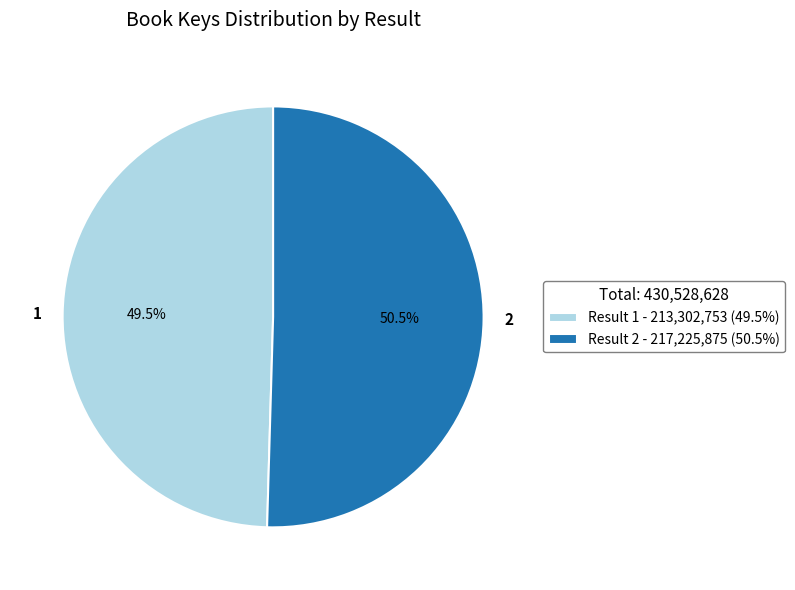

Count the number of slices in the pie.

2